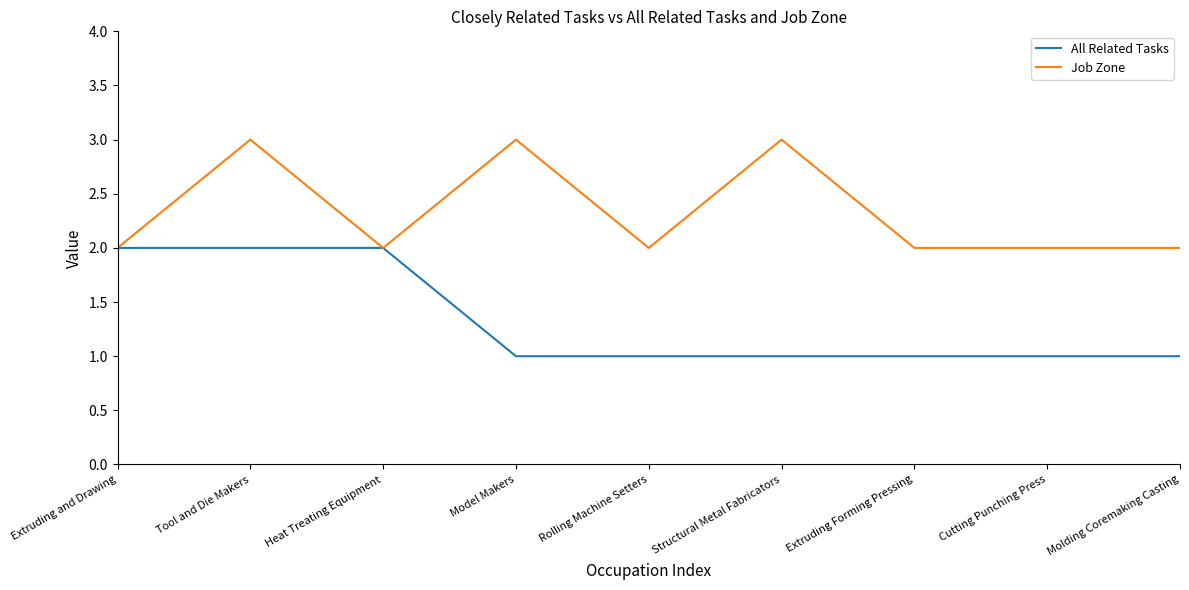

Is it true that All Related Tasks equals 0 at Structural Metal Fabricators?

False